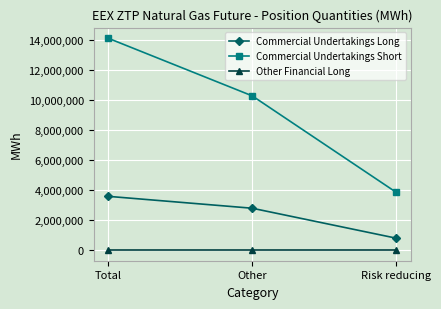

What is the difference between the highest and lowest values at Total?

14131126